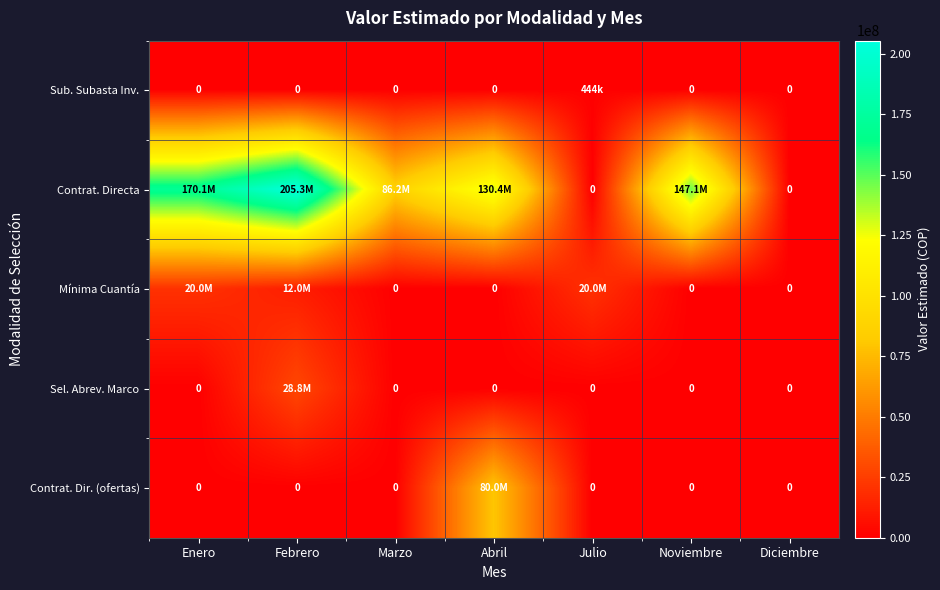

Which series has the widest spread of values?

Contrat. Directa